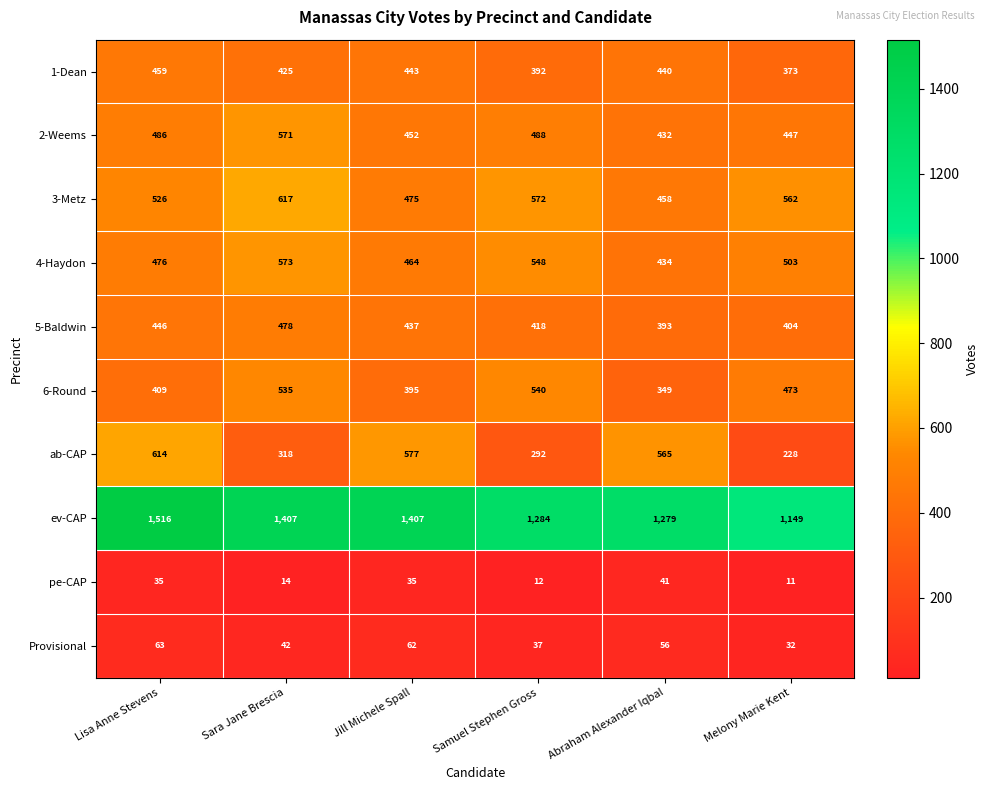

Between Sara Jane Brescia and Abraham Alexander Iqbal, which series saw the biggest shift?

ab-CAP